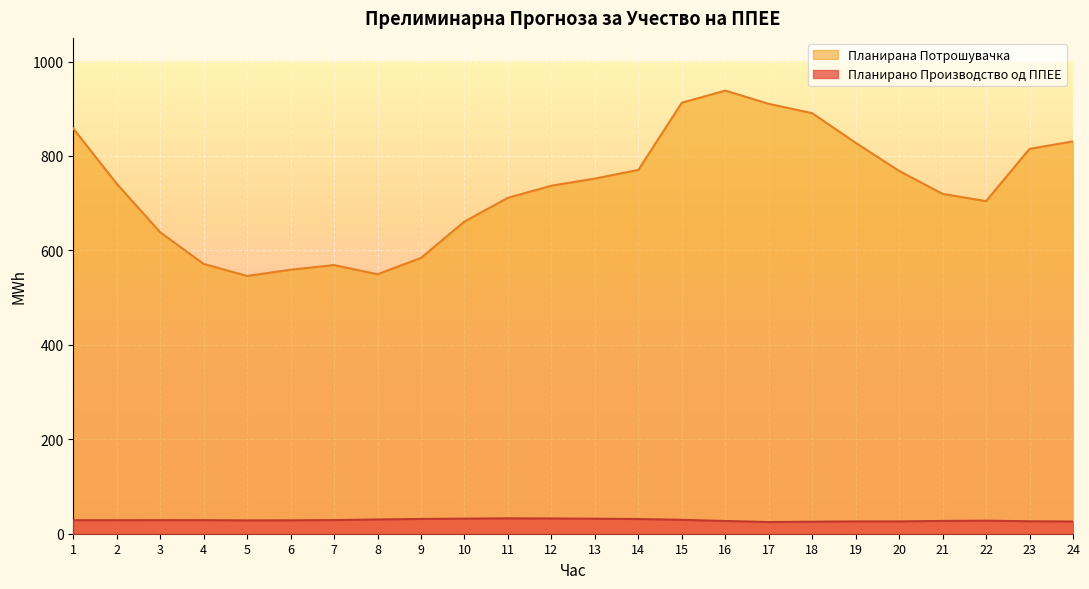

List the labels in order of Планирана Потрошувачка value, smallest first.

5, 8, 6, 7, 4, 9, 3, 10, 22, 11, 21, 12, 2, 13, 20, 14, 23, 19, 24, 1, 18, 17, 15, 16